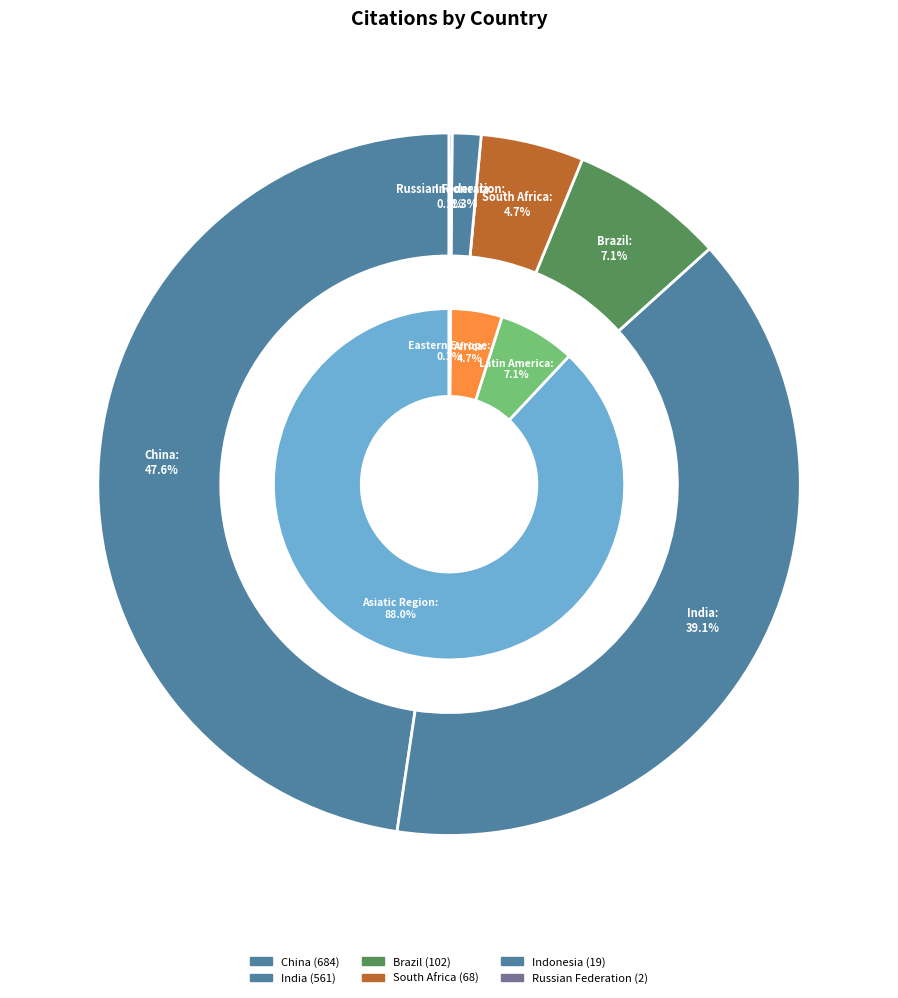

To the nearest percent, what is the difference between the China and Russian Federation slice percentages?

47%